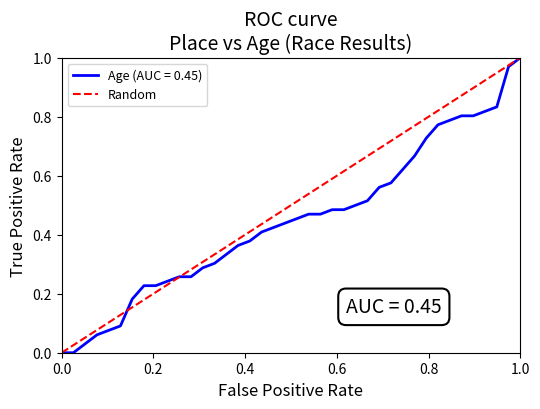

Between 1.0 and 0.0, which is larger?

1.0